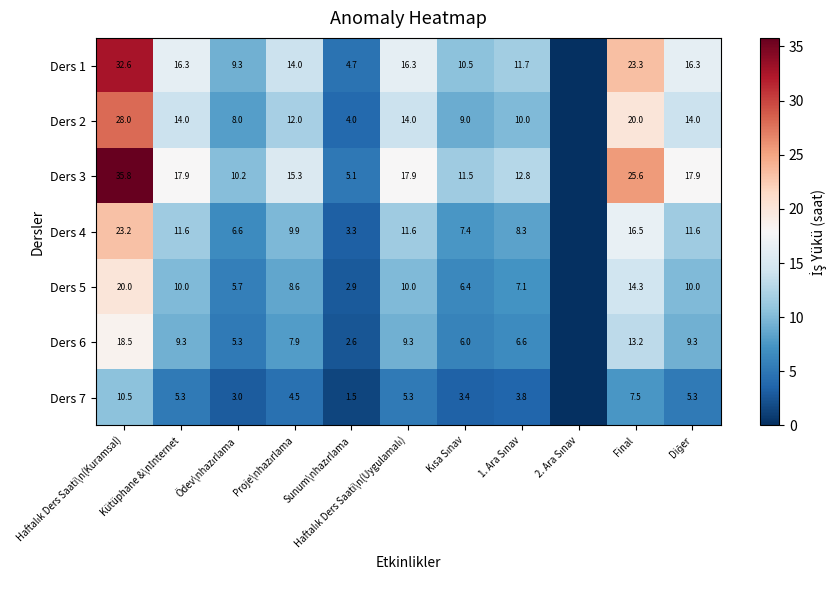

At 1. Ara Sınav, list the series in order from largest to smallest.

Ders 3, Ders 1, Ders 2, Ders 4, Ders 5, Ders 6, Ders 7